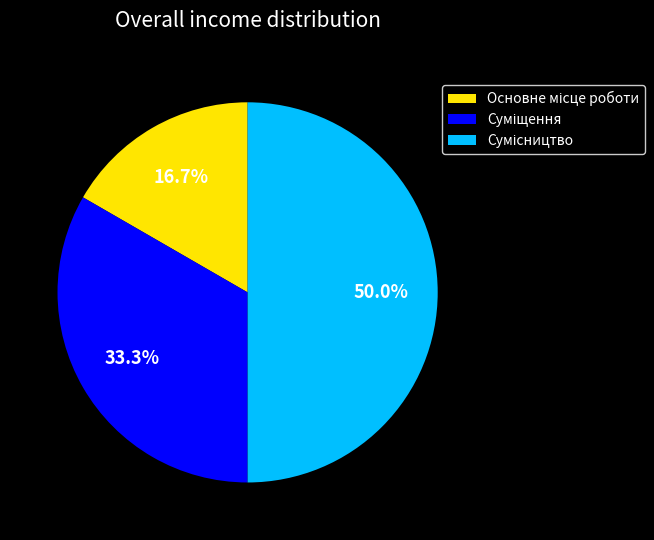

Count the number of slices in the pie.

3